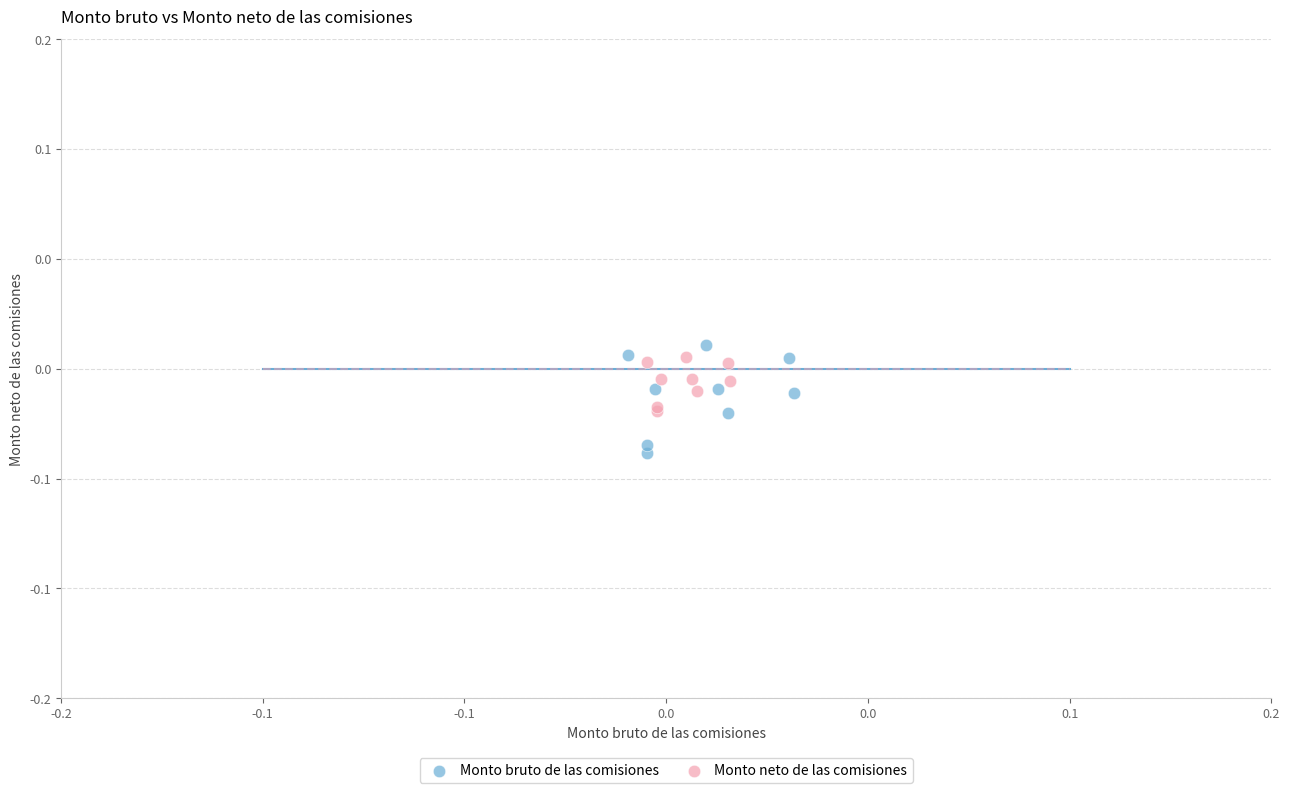

Which series contains the lowest Y value?

Monto bruto de las comisiones